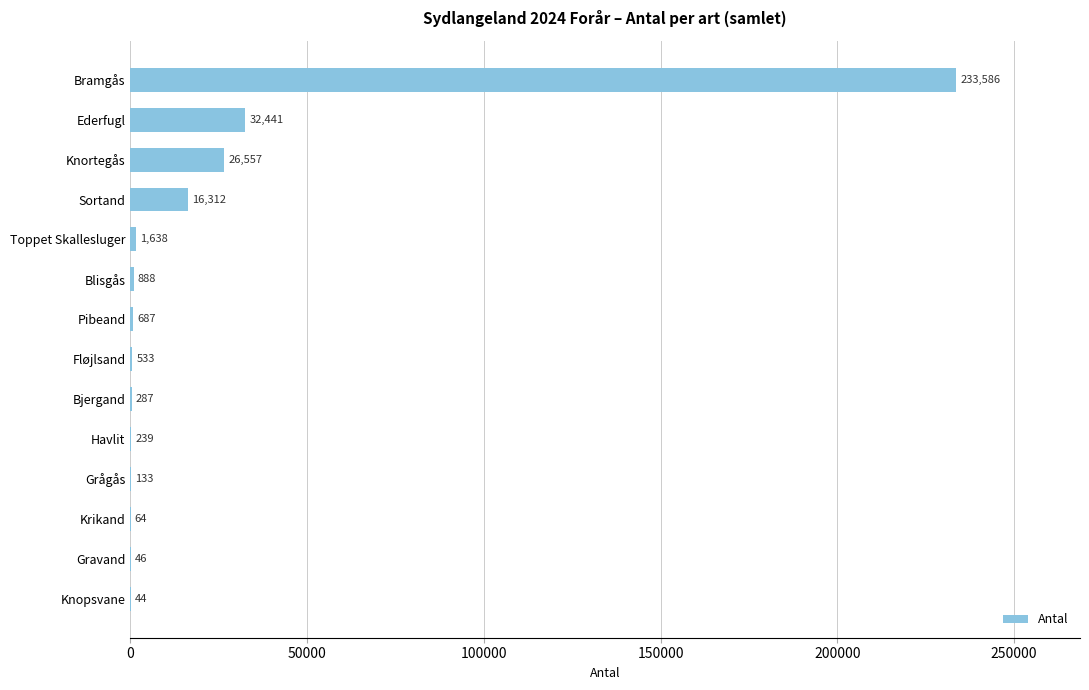

The chart shows a value of 687 at Pibeand. True or false?

True